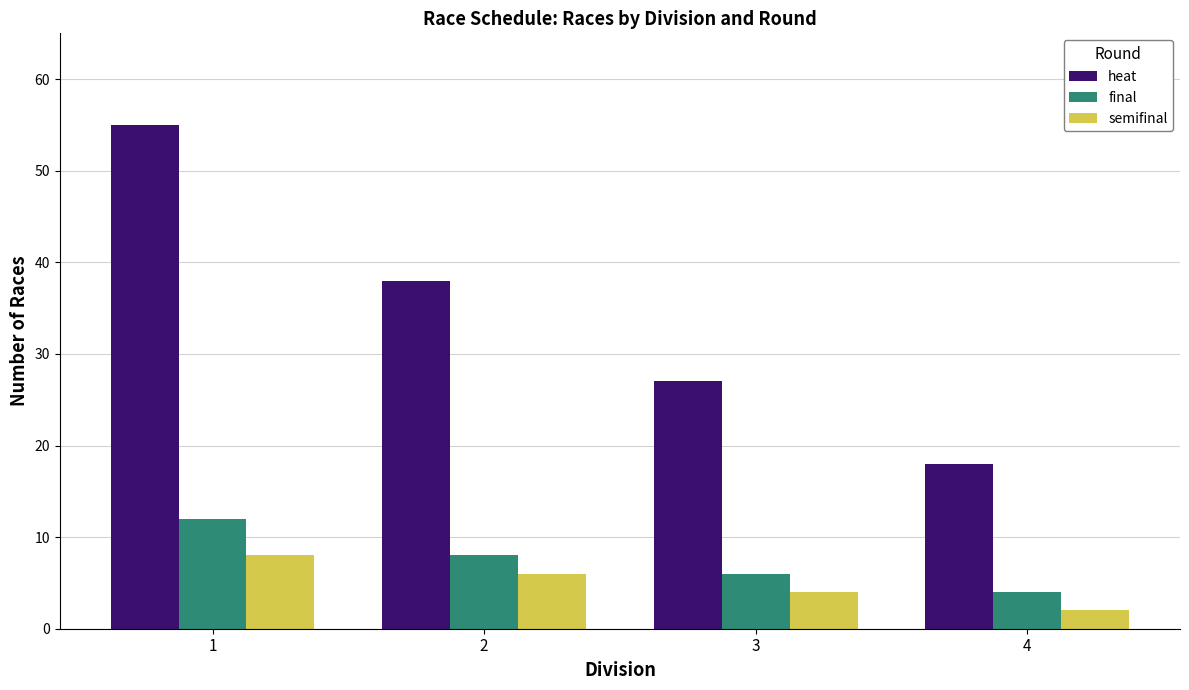

True or false: heat has a value of 55 at 1.

True